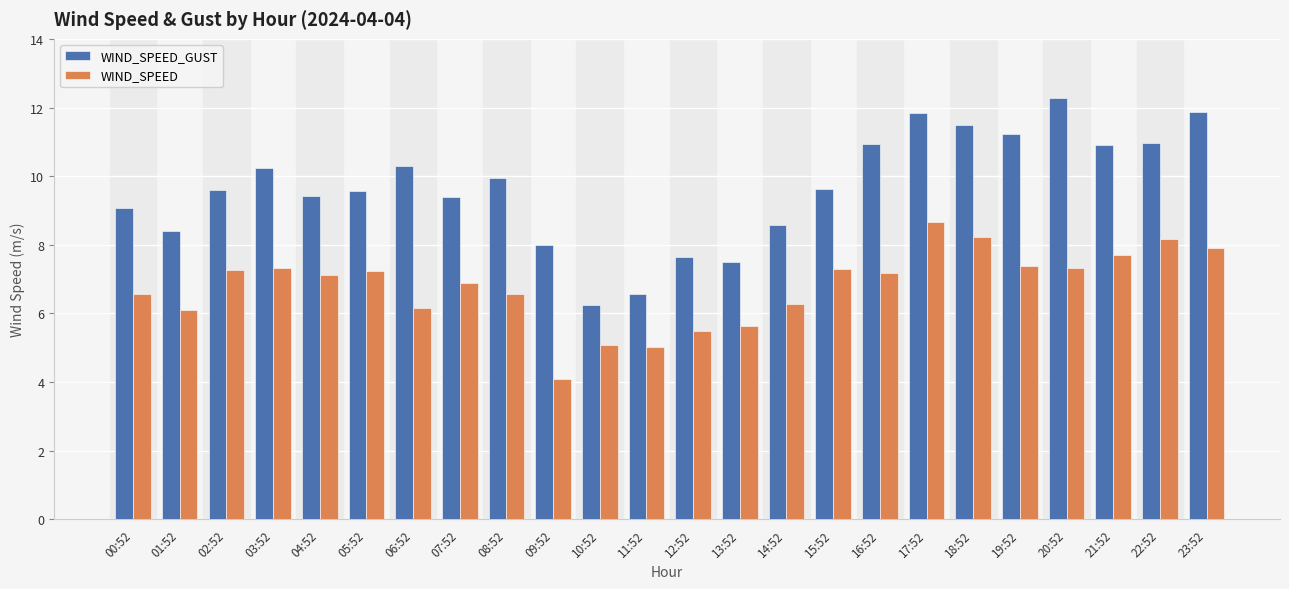

What is the value of the WIND_SPEED bar at the 2nd from the left?

6.1